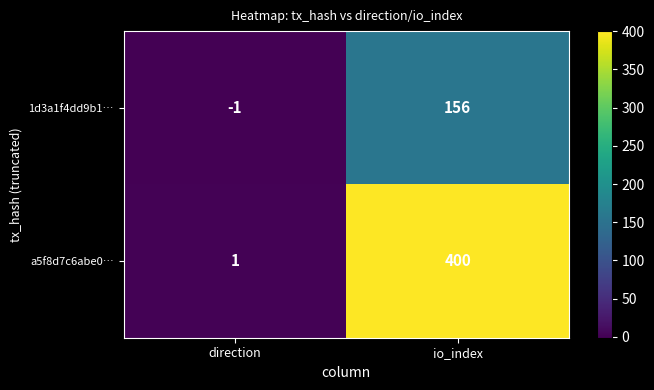

List the series in order of their peak value, highest first.

a5f8d7c6abe0…, 1d3a1f4dd9b1…